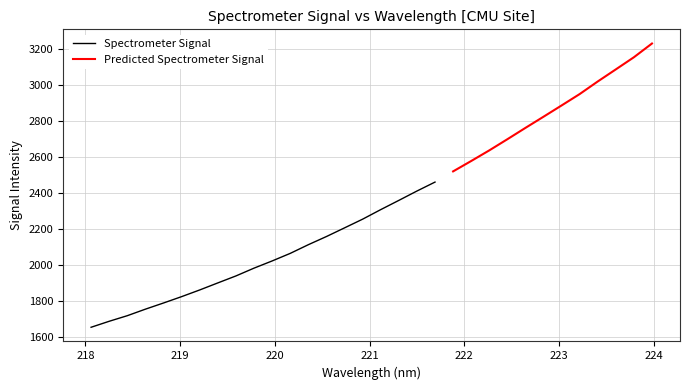

Rank the categories by value from highest to lowest.

223.9802, 223.7895, 223.5987, 223.408, 223.2172, 223.0264, 222.8355, 222.6447, 222.4538, 222.263, 222.0721, 221.8812, 221.6902, 221.4993, 221.3083, 221.1174, 220.9264, 220.7354, 220.5444, 220.3533, 220.1623, 219.9712, 219.7801, 219.589, 219.3979, 219.2067, 219.0156, 218.8244, 218.6332, 218.442, 218.2508, 218.0596